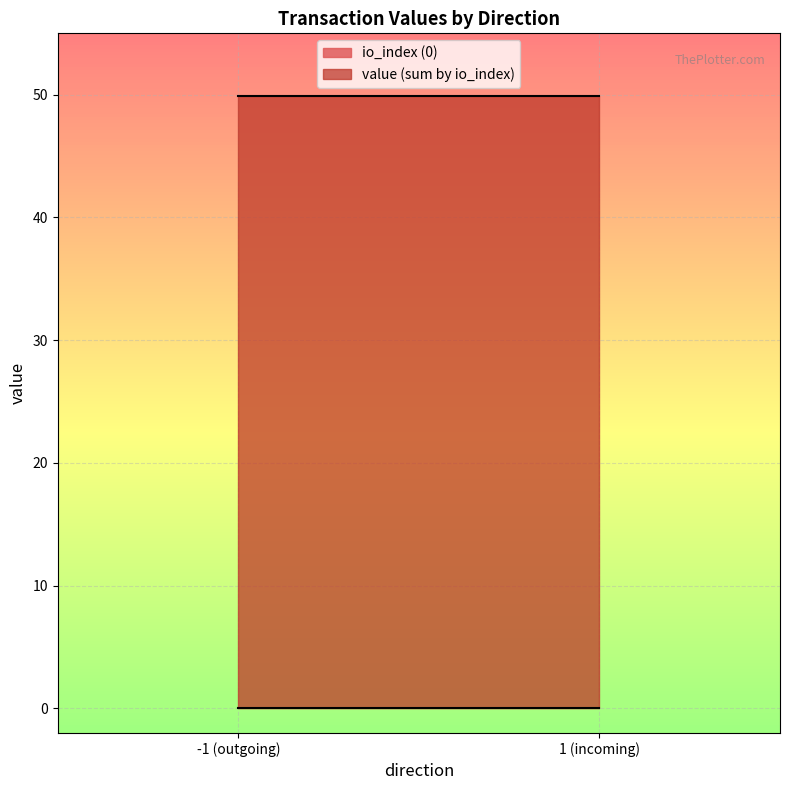

True or false: io_index and value intersect in this chart.

False